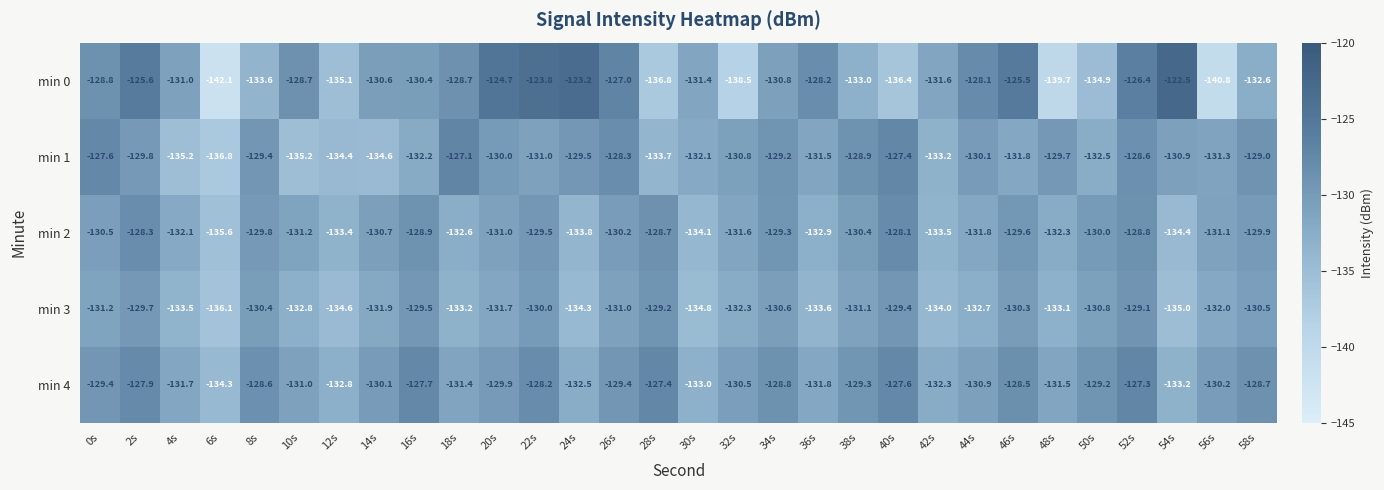

Is it true that min 1 equals -131.3 at 56s?

True